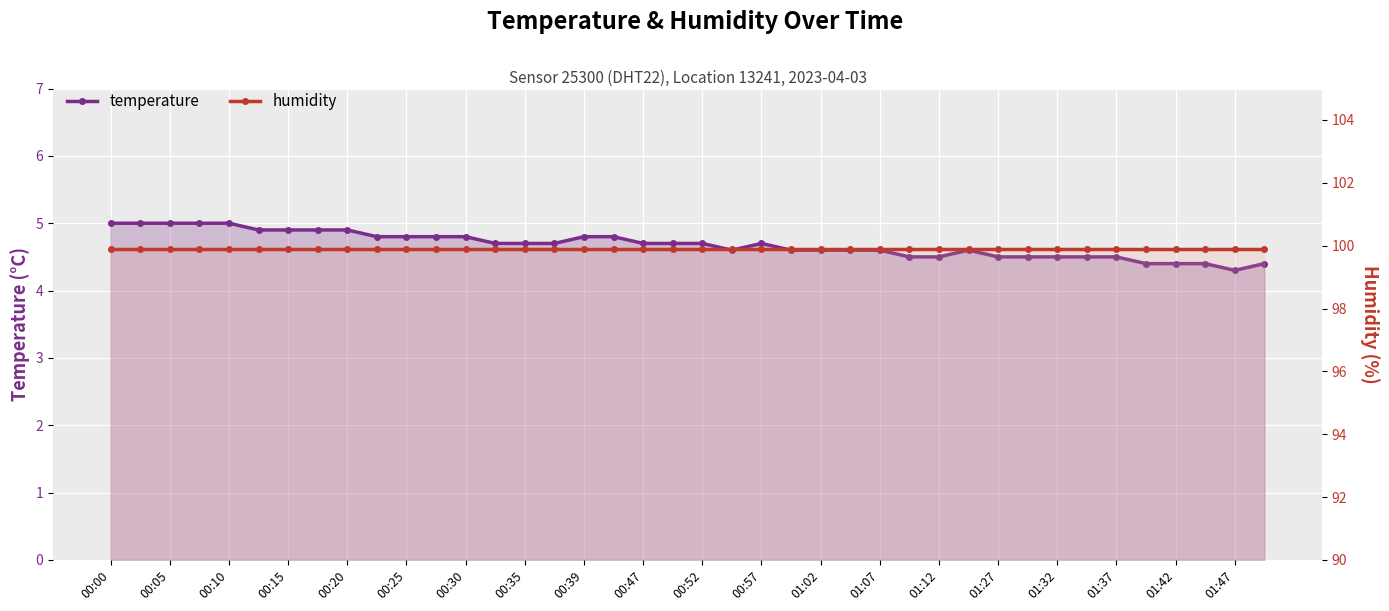

True or false: temperature and humidity intersect in this chart.

False